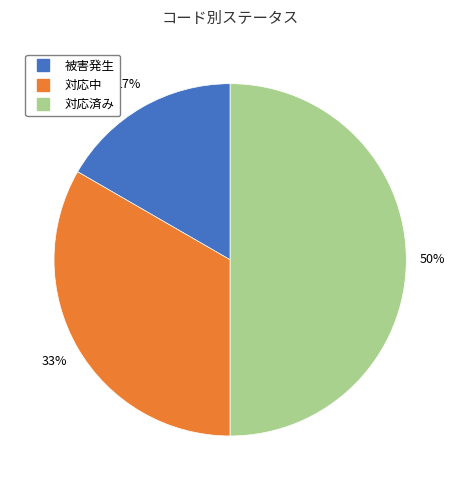

Approximately how many times larger is the value at 被害発生 compared to 対応中?

0.5